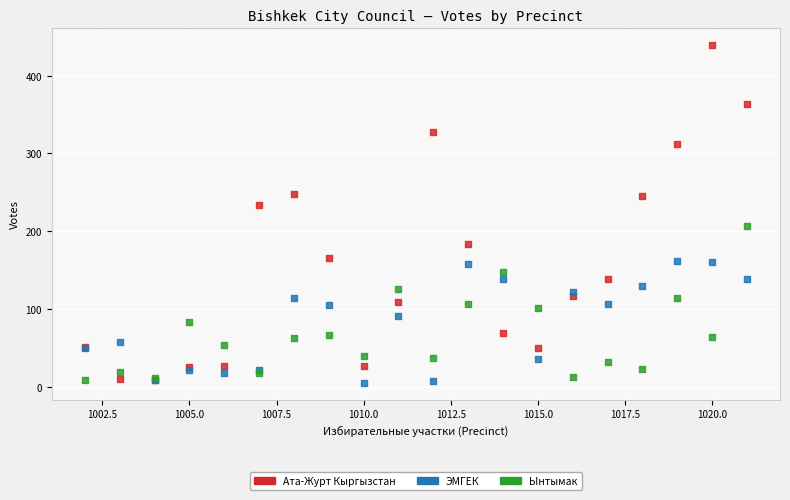

Which series contains the highest Y value?

Ата-Журт Кыргызстан